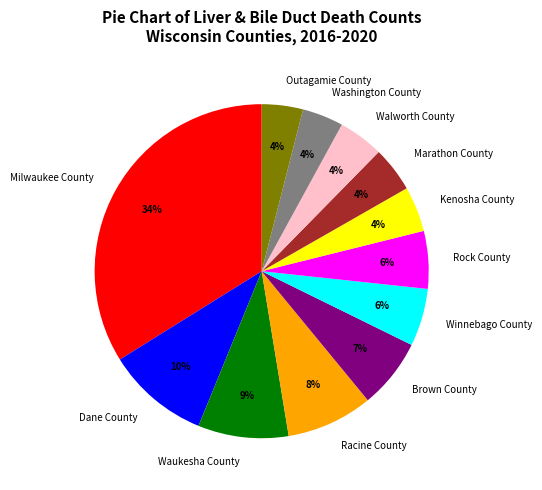

What percentage is the Washington County slice, to the nearest percent?

4%